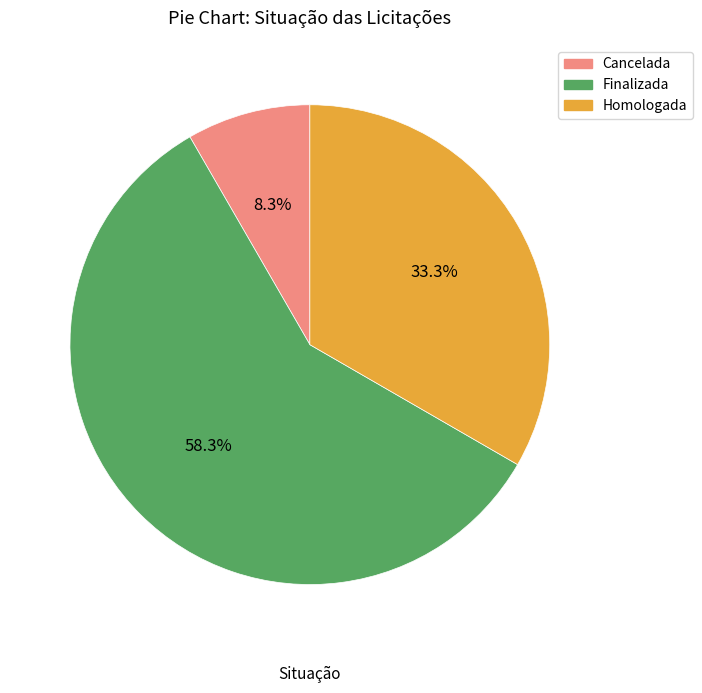

How many slices are in this pie chart?

3